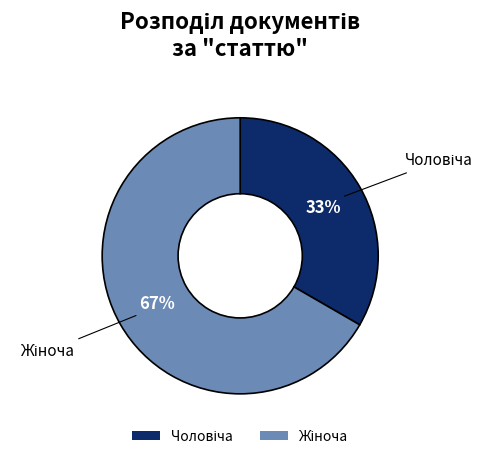

Does any single category account for the majority?

Yes